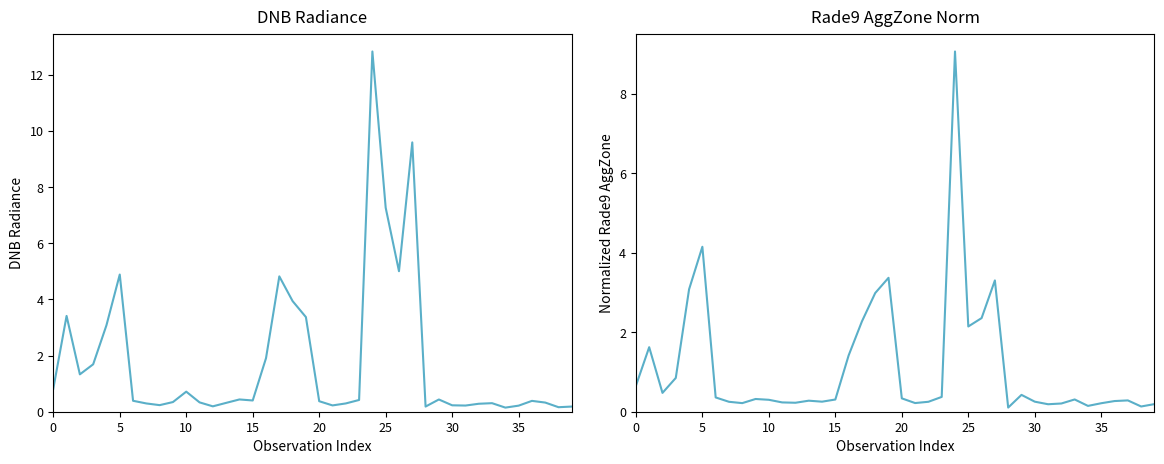

How many intersections are there between dnbrad and rade9_aggzone_norm?

11